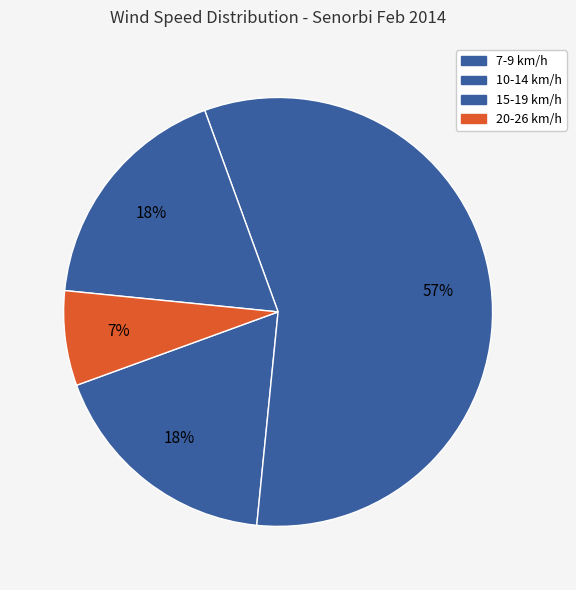

Count the number of slices in the pie.

4